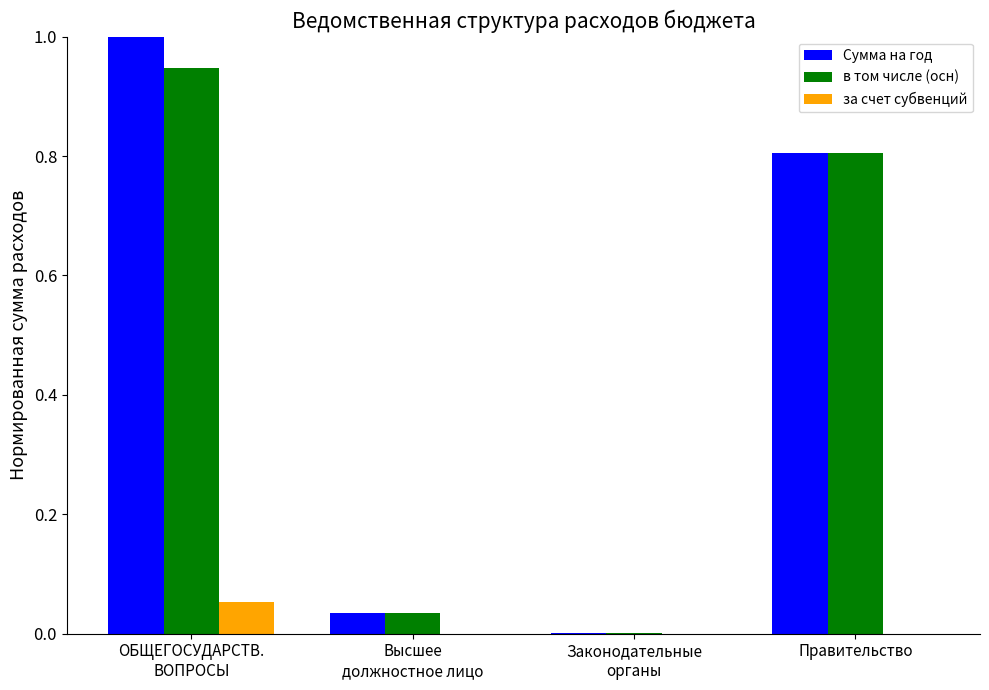

Read the Сумма на год value at ОБЩЕГОСУДАРСТВ.
ВОПРОСЫ.

1.0